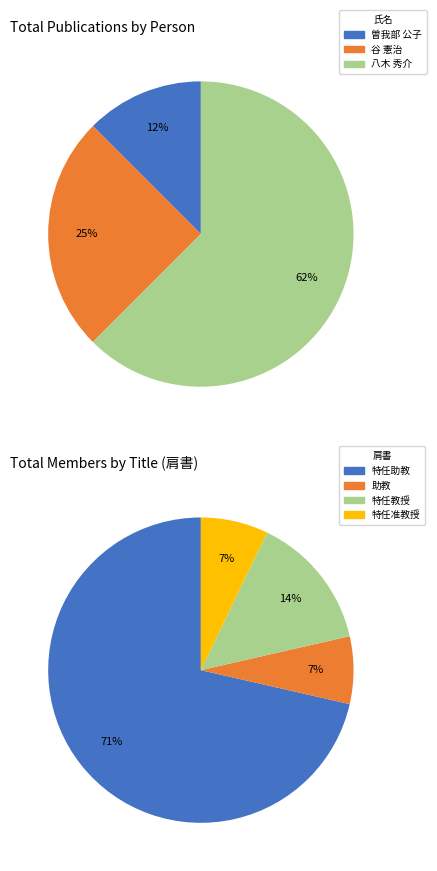

Is it true that 山口 治隆 is 0% of the pie?

True